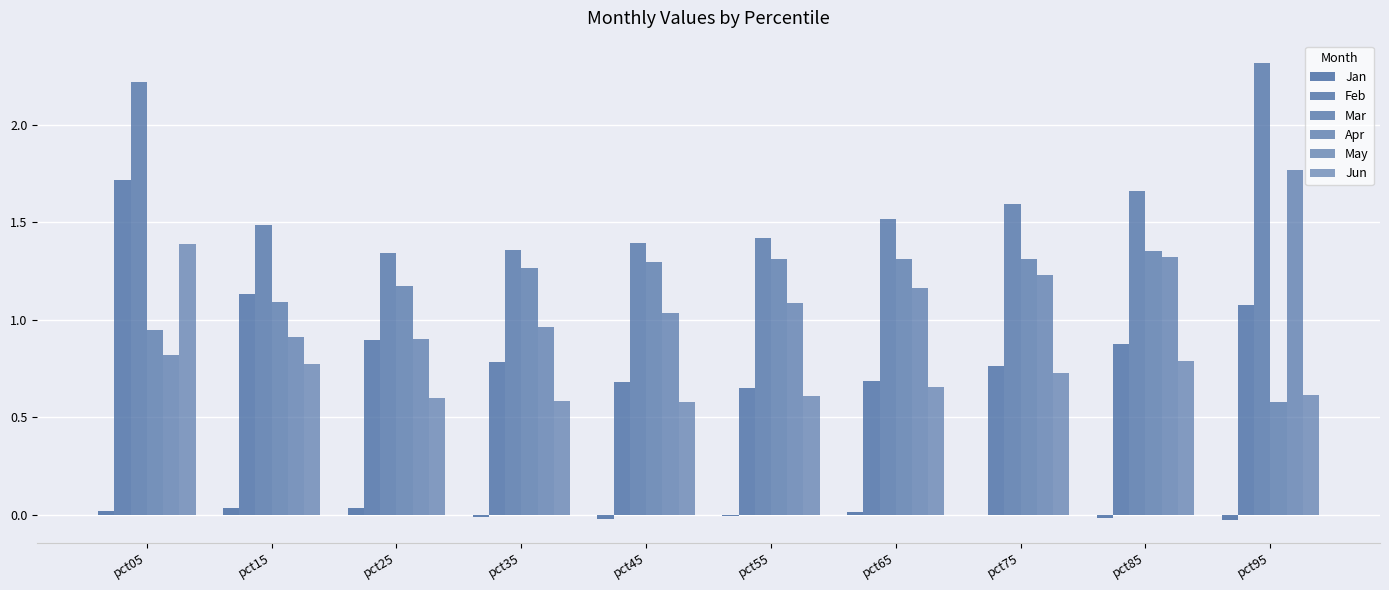

What is the average value of the Feb series?

0.9